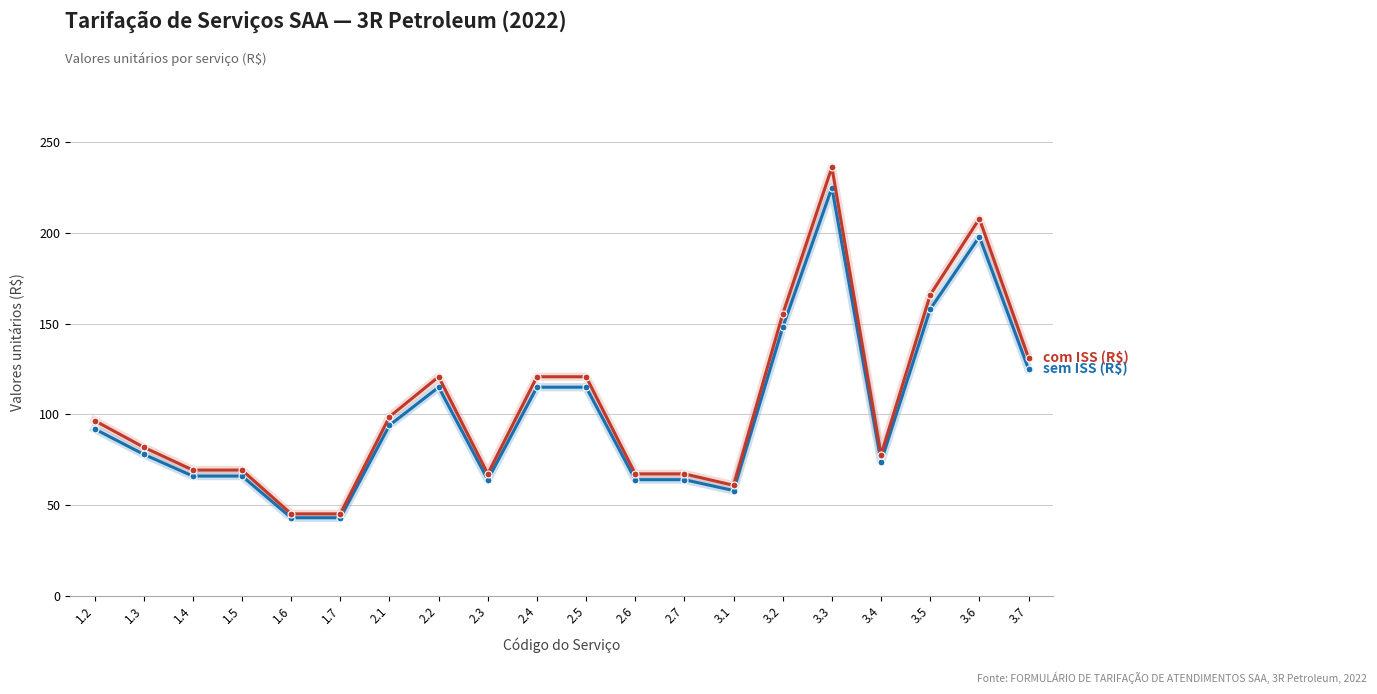

What position from the left is 2.3?

9